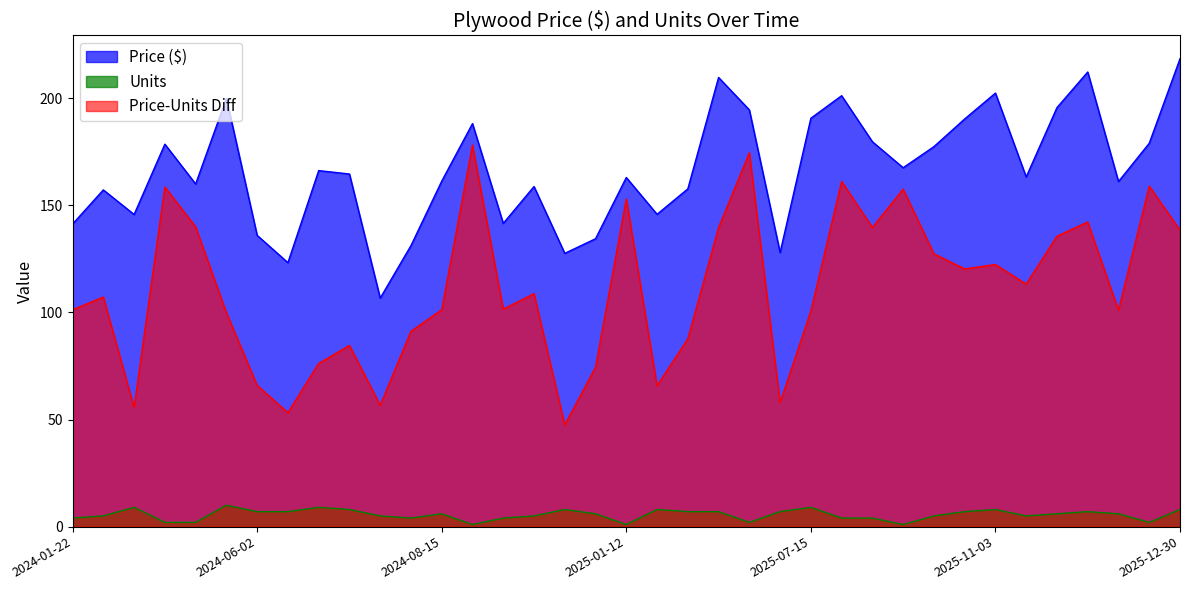

Which series has the largest total across all categories?

Price ($)